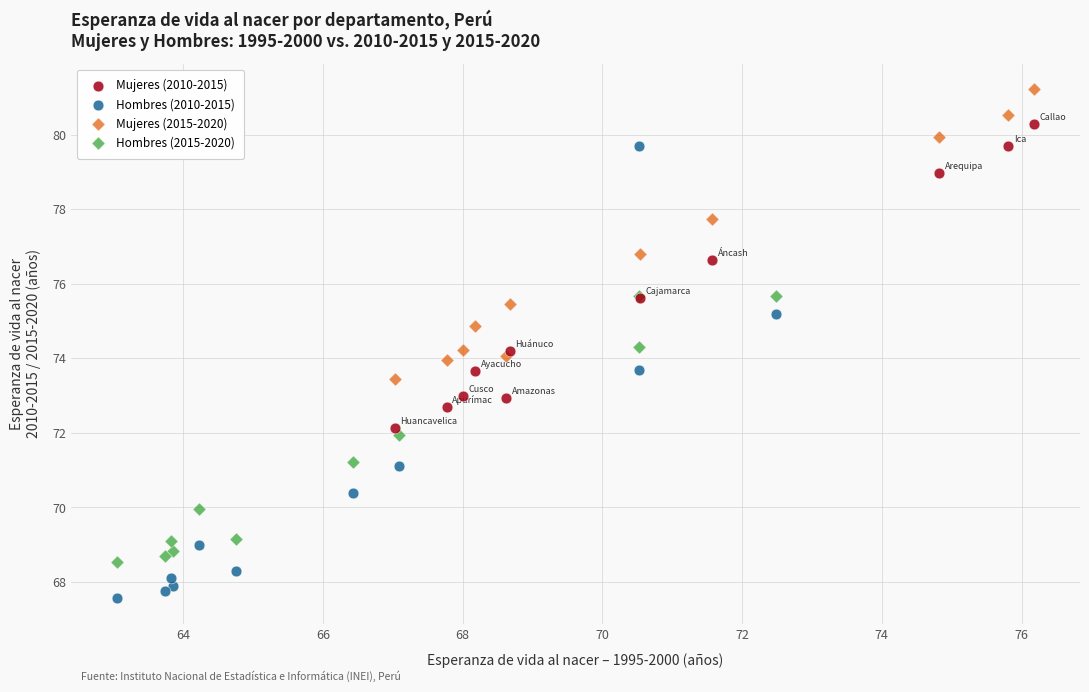

Which series contains the highest Y value?

Mujeres (2015-2020)